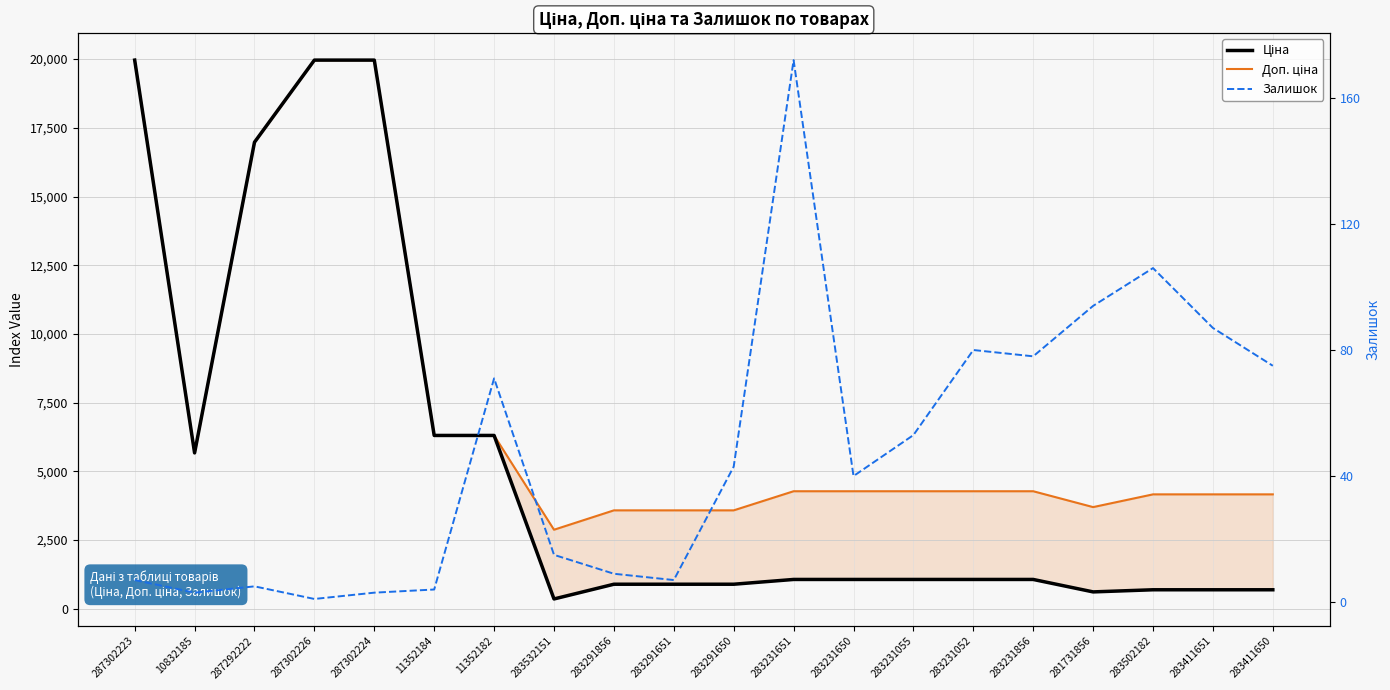

What is the total value across all series at 283411650?

4934.8